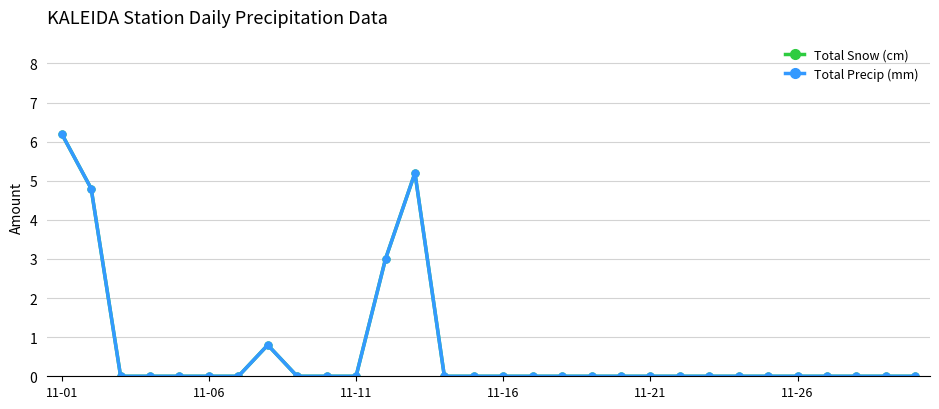

Does the chart display data point markers on the line(s)?

Yes